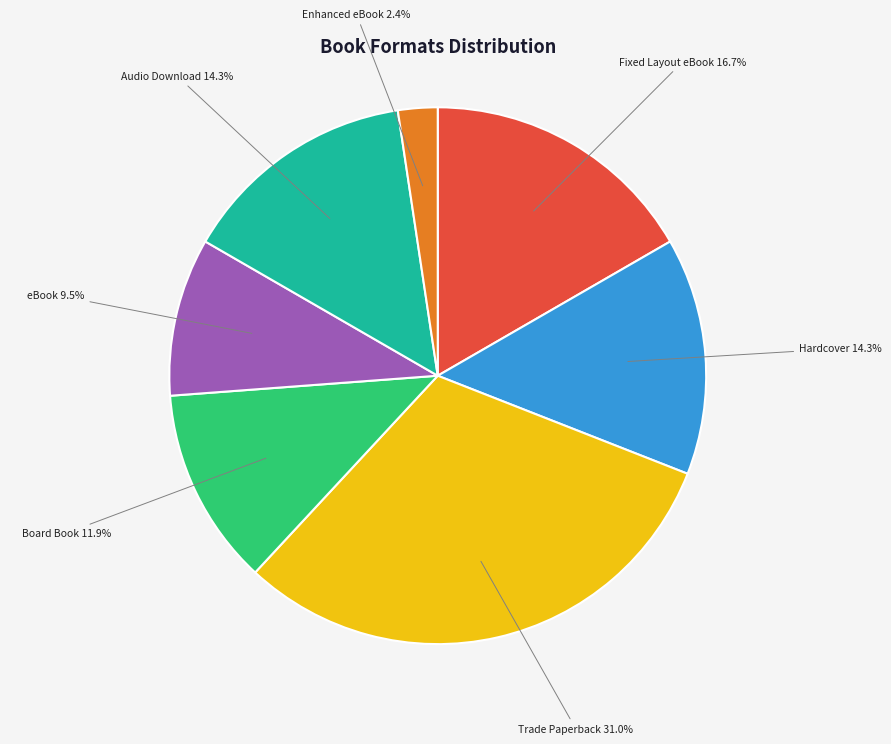

To the nearest percent, what is the combined percentage of Board Book and Audio Download?

26%